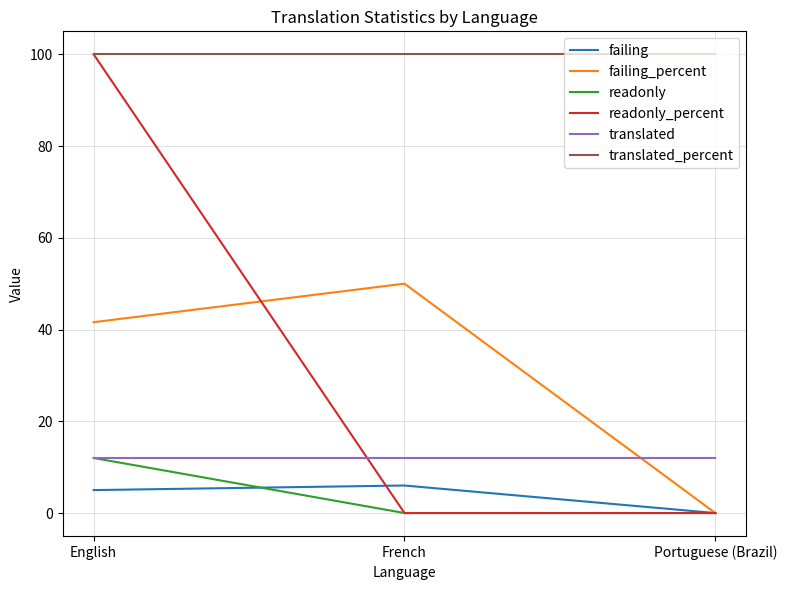

What are all the series names shown in the legend?

failing, failing_percent, readonly, readonly_percent, translated, translated_percent